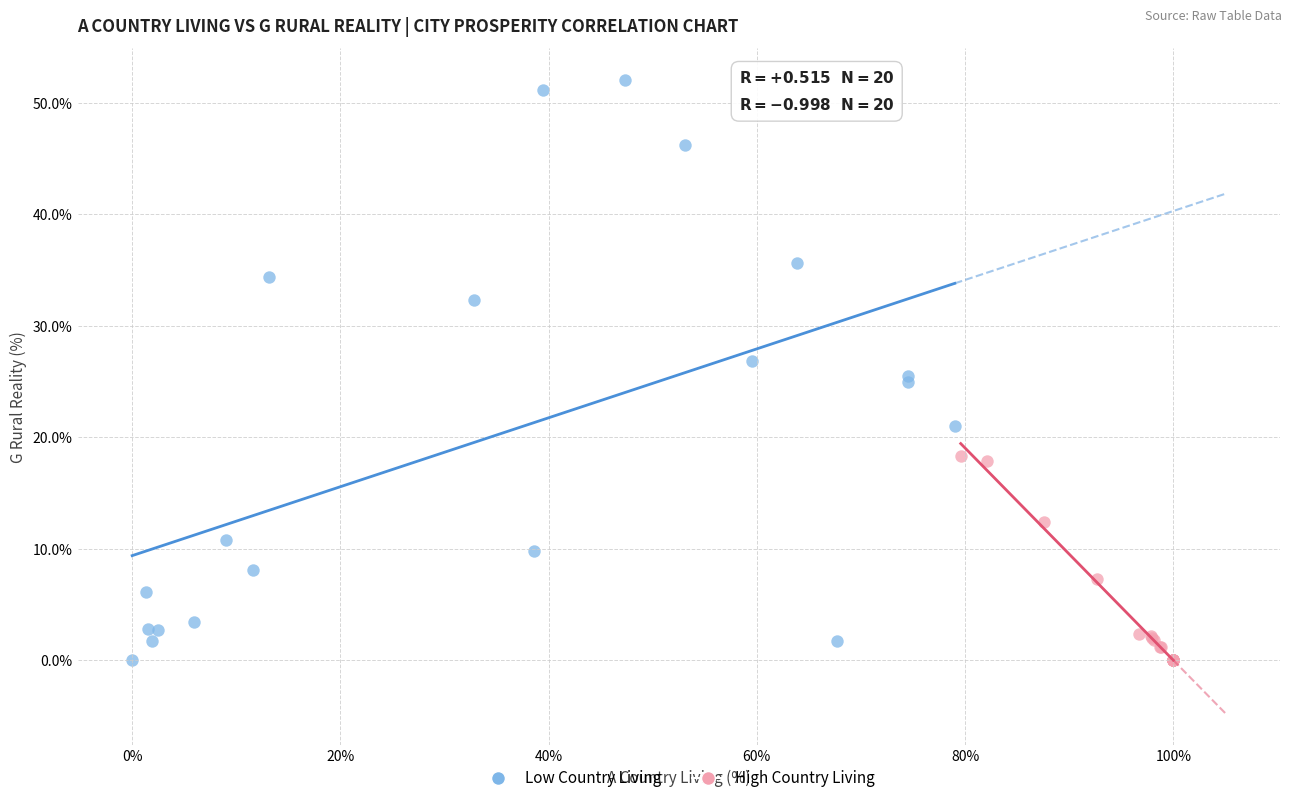

Which series contains the highest Y value?

Low Country Living